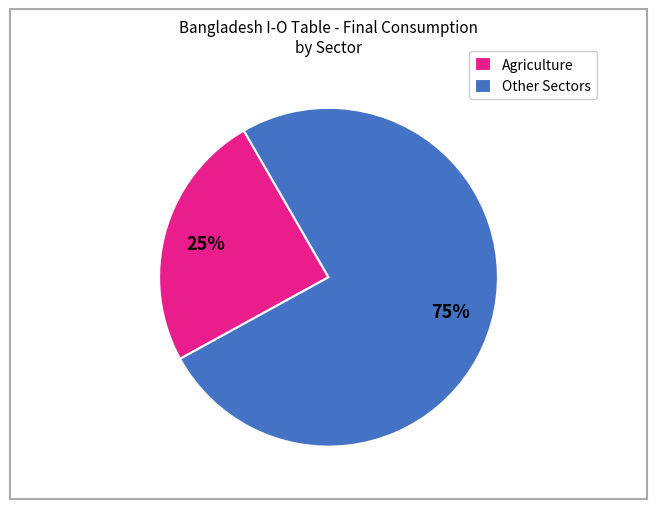

How many slices are in this pie chart?

2